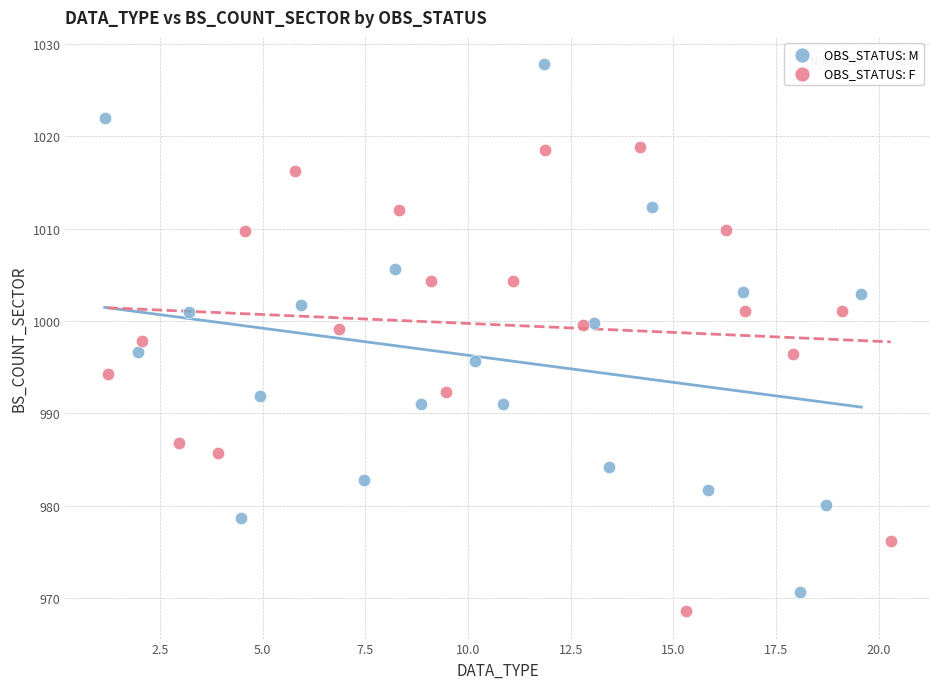

What are all the series names shown in the legend?

OBS_STATUS: M, OBS_STATUS: F